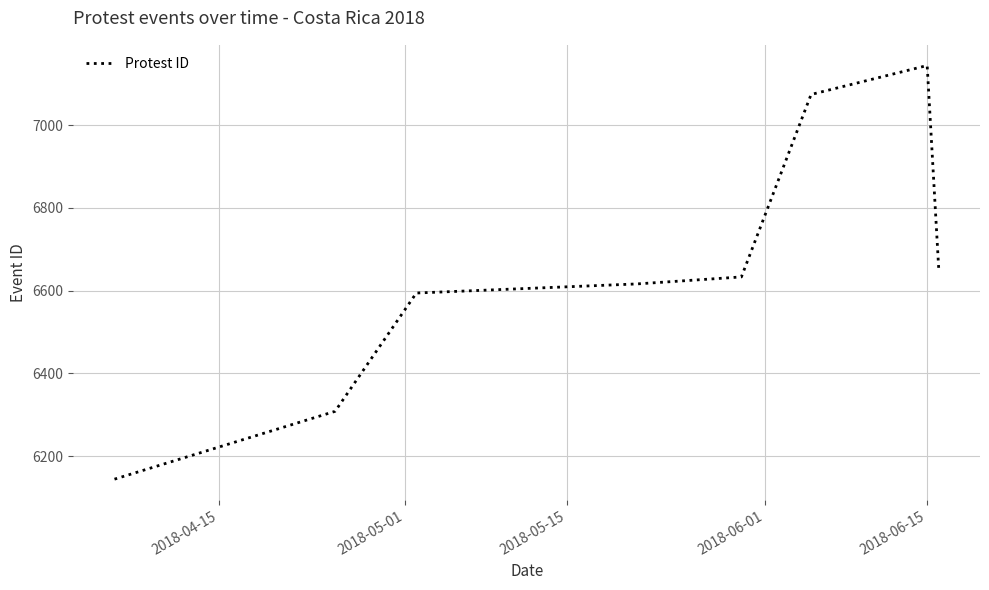

What is the smallest value displayed?

6144